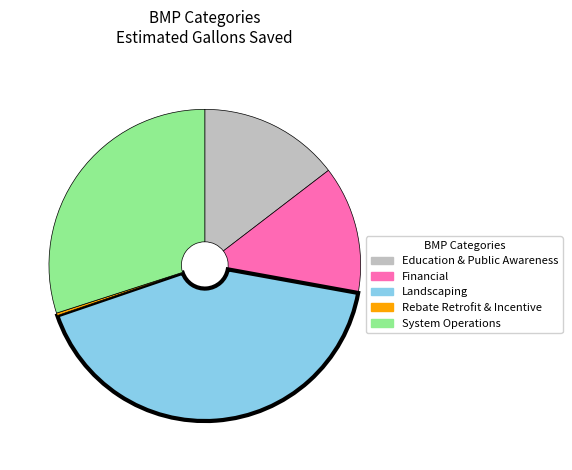

Is there any slice that represents more than half of the pie?

No